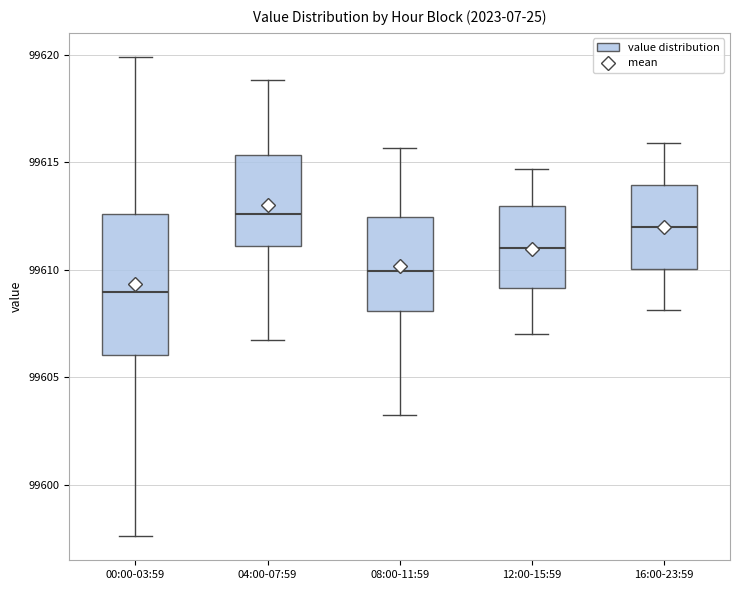

Which box is the tallest, from its lower edge to its upper edge?

00:00-03:59